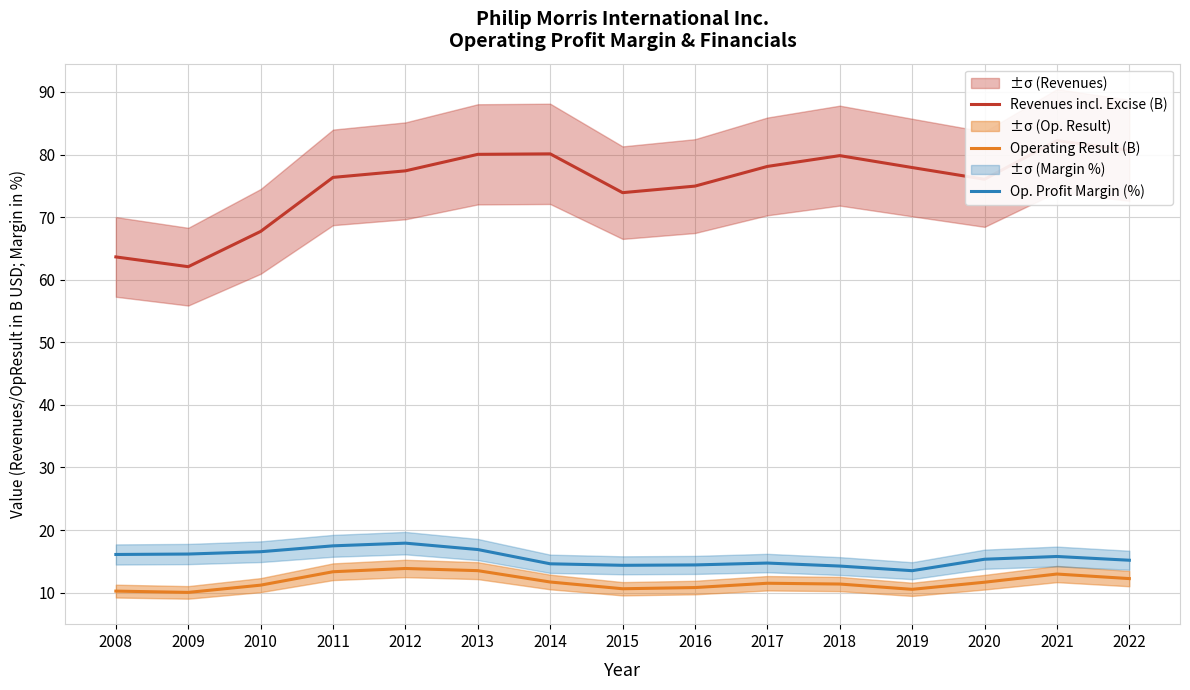

Reading left to right, transcribe all the data shown in this chart.

Revenues incl. Excise (B): 2008=63.6	2009=62.1	2010=67.7	2011=76.3	2012=77.4	2013=80.0	2014=80.1	2015=73.9	2016=75.0	2017=78.1	2018=79.8	2019=77.9	2020=76.0	2021=82.2	2022=80.7
Operating Result (B): 2008=10.2	2009=10.0	2010=11.2	2011=13.3	2012=13.9	2013=13.5	2014=11.7	2015=10.6	2016=10.8	2017=11.5	2018=11.4	2019=10.5	2020=11.7	2021=13.0	2022=12.2
Op. Profit Margin (%): 2008=16.1	2009=16.2	2010=16.5	2011=17.5	2012=17.9	2013=16.9	2014=14.6	2015=14.4	2016=14.4	2017=14.7	2018=14.2	2019=13.5	2020=15.3	2021=15.8	2022=15.2